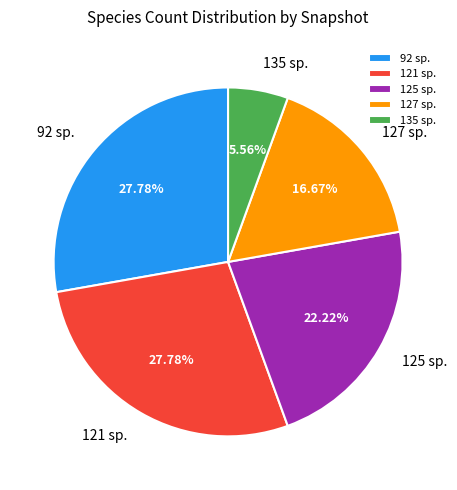

Does any single category account for the majority?

No